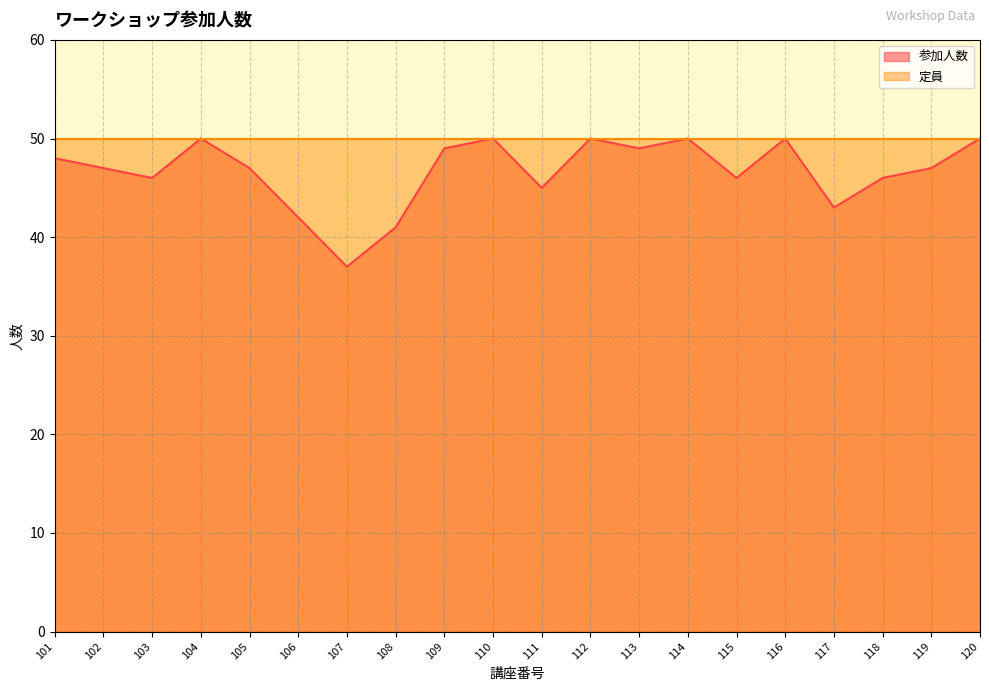

What is the change in value from 101 to 106?

-6